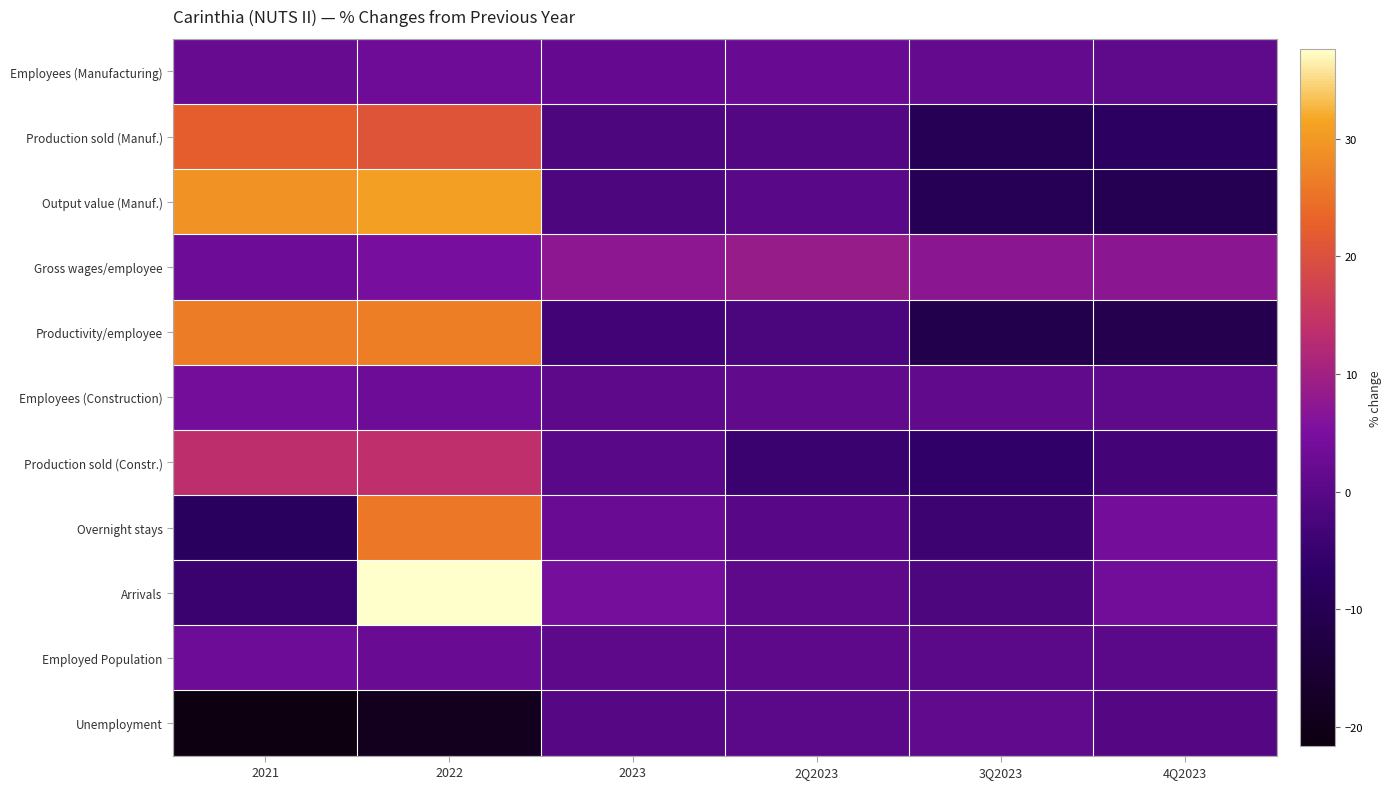

Reading left to right, transcribe all the data shown in this chart.

Employees (Manufacturing): 2021=2.2	2022=3.3	2023=2.0	2Q2023=2.3	3Q2023=1.7	4Q2023=0.9
Production sold (Manuf.): 2021=22.3	2022=20.7	2023=-1.8	2Q2023=-1.0	3Q2023=-9.6	4Q2023=-7.7
Output value (Manuf.): 2021=29.3	2022=30.9	2023=-1.8	2Q2023=0.1	3Q2023=-9.7	4Q2023=-10.0
Gross wages/employee: 2021=3.0	2022=4.8	2023=7.4	2Q2023=8.6	3Q2023=7.2	4Q2023=7.2
Productivity/employee: 2021=26.5	2022=26.7	2023=-3.7	2Q2023=-2.1	3Q2023=-11.3	4Q2023=-10.9
Employees (Construction): 2021=3.9	2022=3.0	2023=0.7	2Q2023=1.3	3Q2023=1.1	4Q2023=0.9
Production sold (Constr.): 2021=13.5	2022=13.8	2023=0.0	2Q2023=-4.7	3Q2023=-6.2	4Q2023=-3.2
Overnight stays: 2021=-7.8	2022=25.7	2023=2.6	2Q2023=-0.3	3Q2023=-4.3	4Q2023=4.1
Arrivals: 2021=-4.9	2022=37.7	2023=4.5	2Q2023=0.8	3Q2023=-1.8	4Q2023=3.8
Employed Population: 2021=3.1	2022=2.6	2023=0.7	2Q2023=0.7	3Q2023=0.4	4Q2023=0.5
Unemployment: 2021=-21.6	2022=-18.9	2023=-0.4	2Q2023=0.5	3Q2023=1.4	4Q2023=-0.7